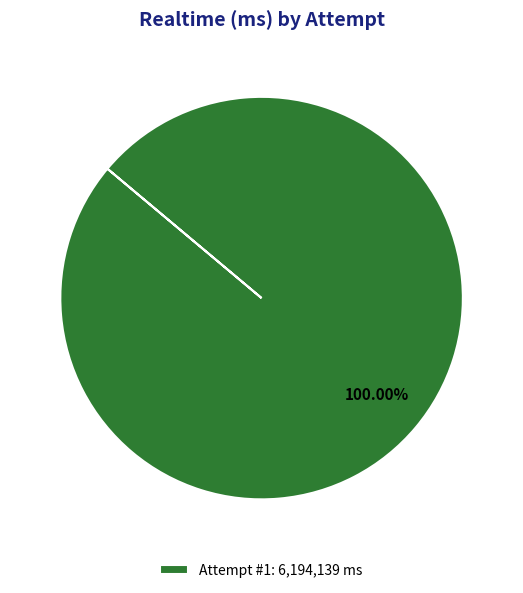

Which slice represents more than half of the pie?

Attempt #1: 6,194,139 ms